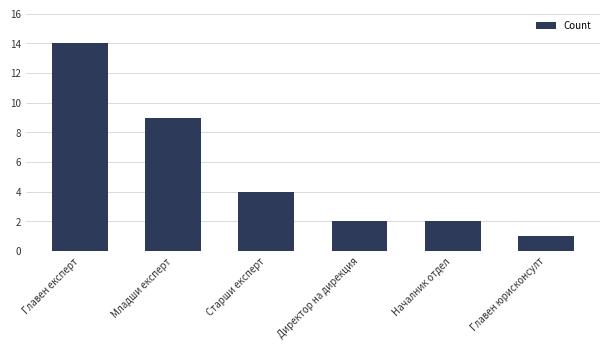

Where is the data nearest to the value 7?

Младши експерт